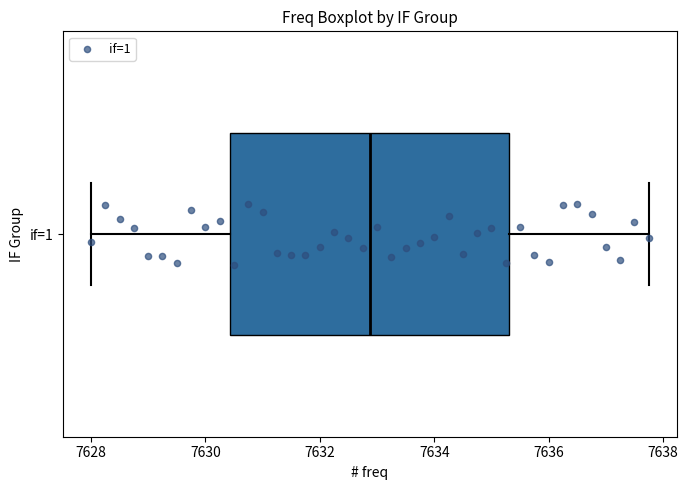

Transcribe this box plot: give where the median line is, the range the box spans, and where the two whiskers end, as read against the x-axis. The values are not printed on the chart, so give them approximately, as read against the axis.

median 7632.8, box 7630.4 to 7635.4, whiskers 7628.0 to 7637.8